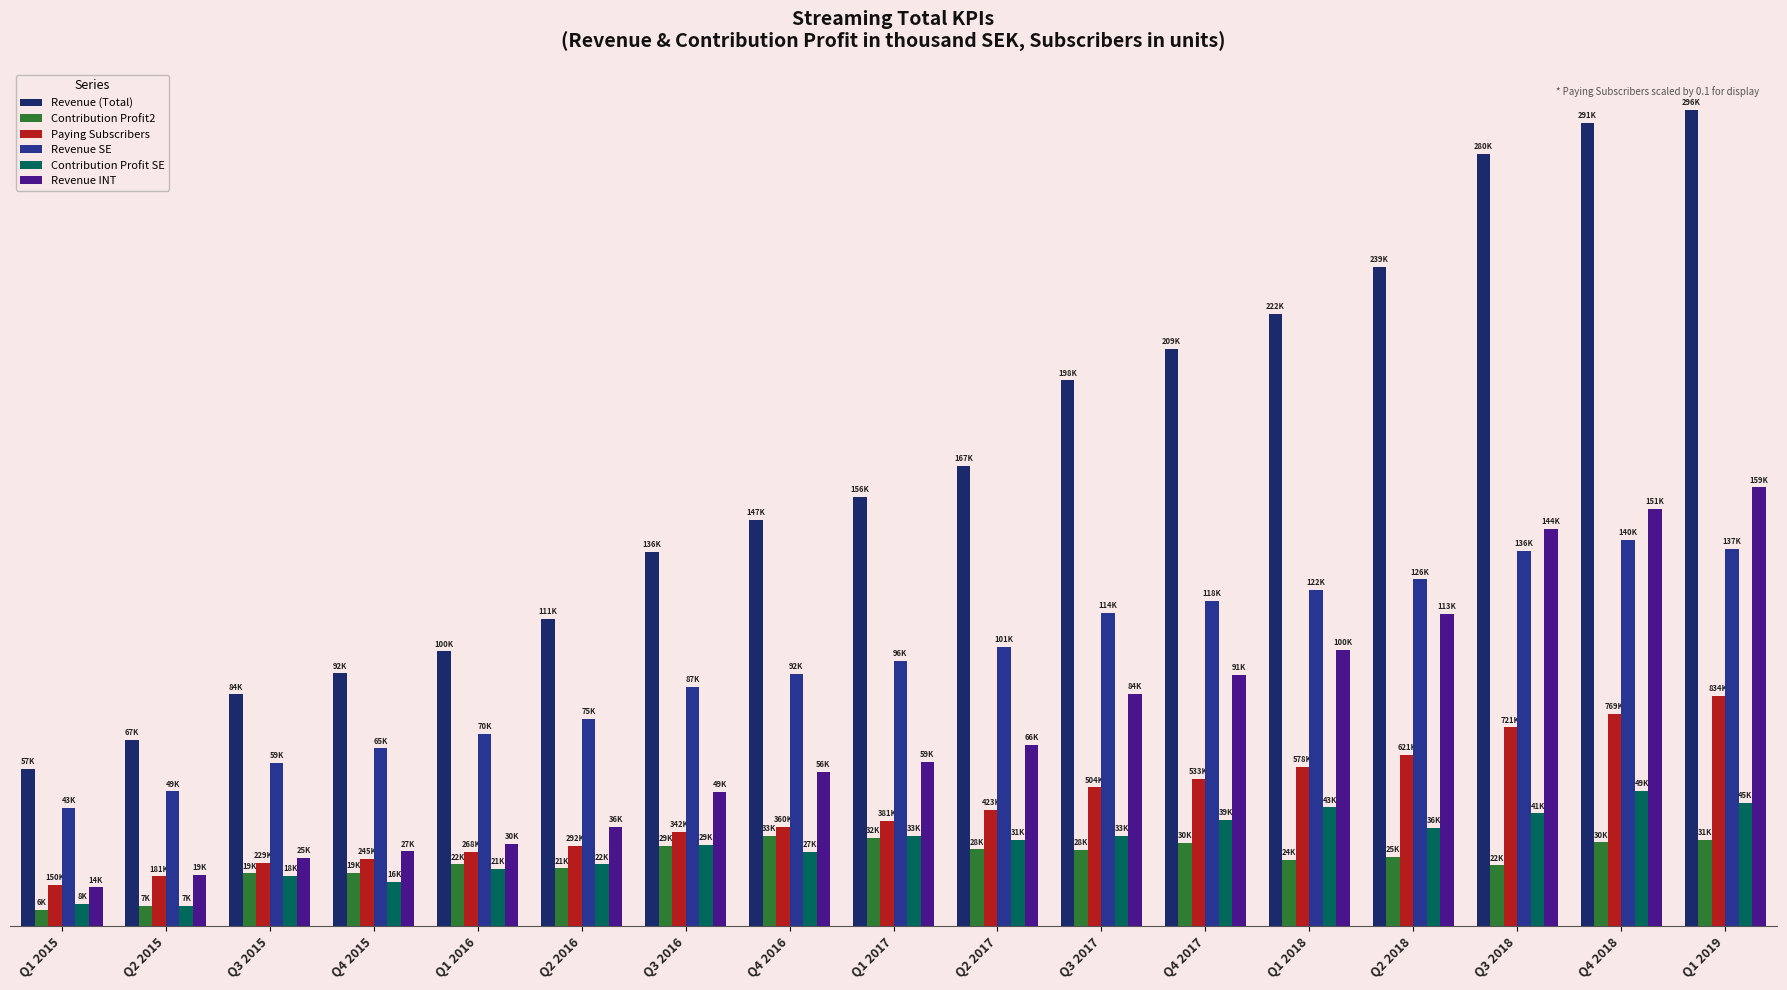

Where is Revenue (Total) nearest to the value 176529?

Q2 2017